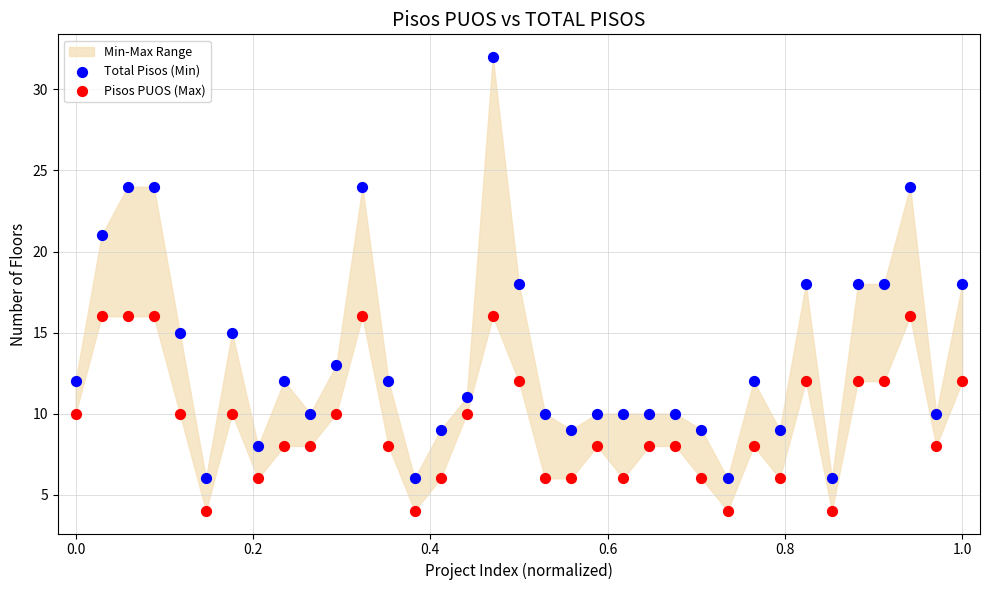

Across all data points, what is the range of Y values (max minus min)?

28